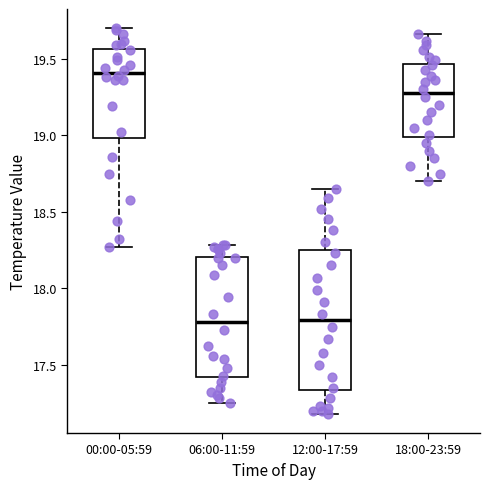

Reading left to right, transcribe this box plot: for each box, give where its median line is, the range the box spans, and where its two whiskers end, as read against the y-axis. The values are not printed on the chart, so give them approximately, as read against the axis.

00:00-05:59: median 19.40, box 19.00 to 19.55, whiskers 18.25 to 19.70
06:00-11:59: median 17.80, box 17.40 to 18.20, whiskers 17.25 to 18.30
12:00-17:59: median 17.80, box 17.35 to 18.25, whiskers 17.20 to 18.65
18:00-23:59: median 19.30, box 19.00 to 19.45, whiskers 18.70 to 19.65